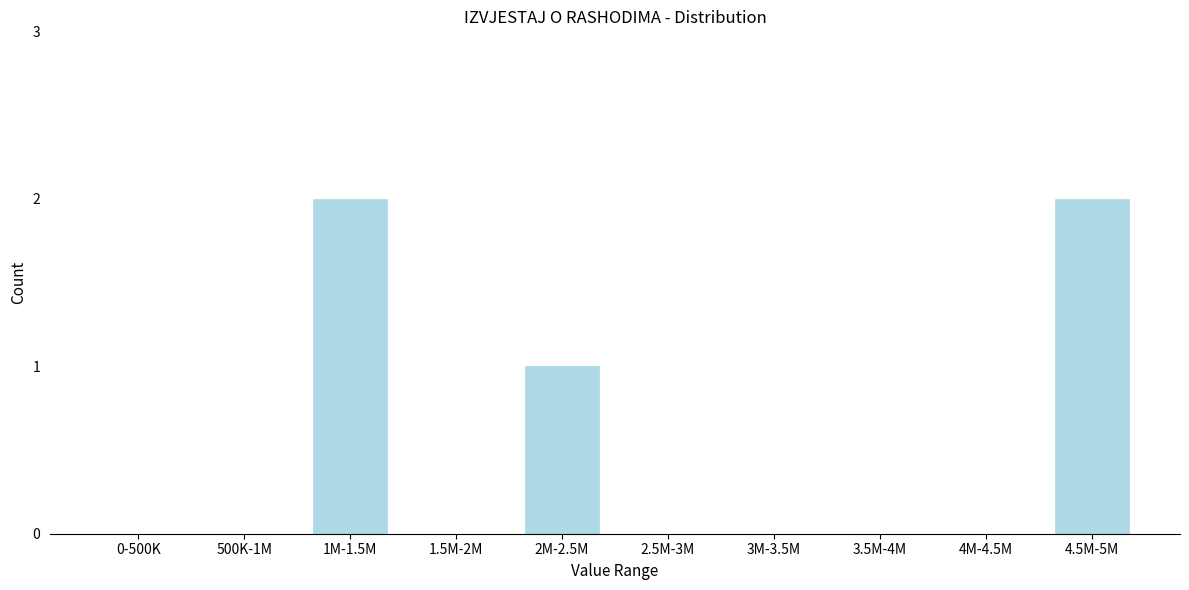

Reading right to left, list all the values displayed in this chart.

4.5M-5M=2	4M-4.5M=0	3.5M-4M=0	3M-3.5M=0	2.5M-3M=0	2M-2.5M=1	1.5M-2M=0	1M-1.5M=2	500K-1M=0	0-500K=0